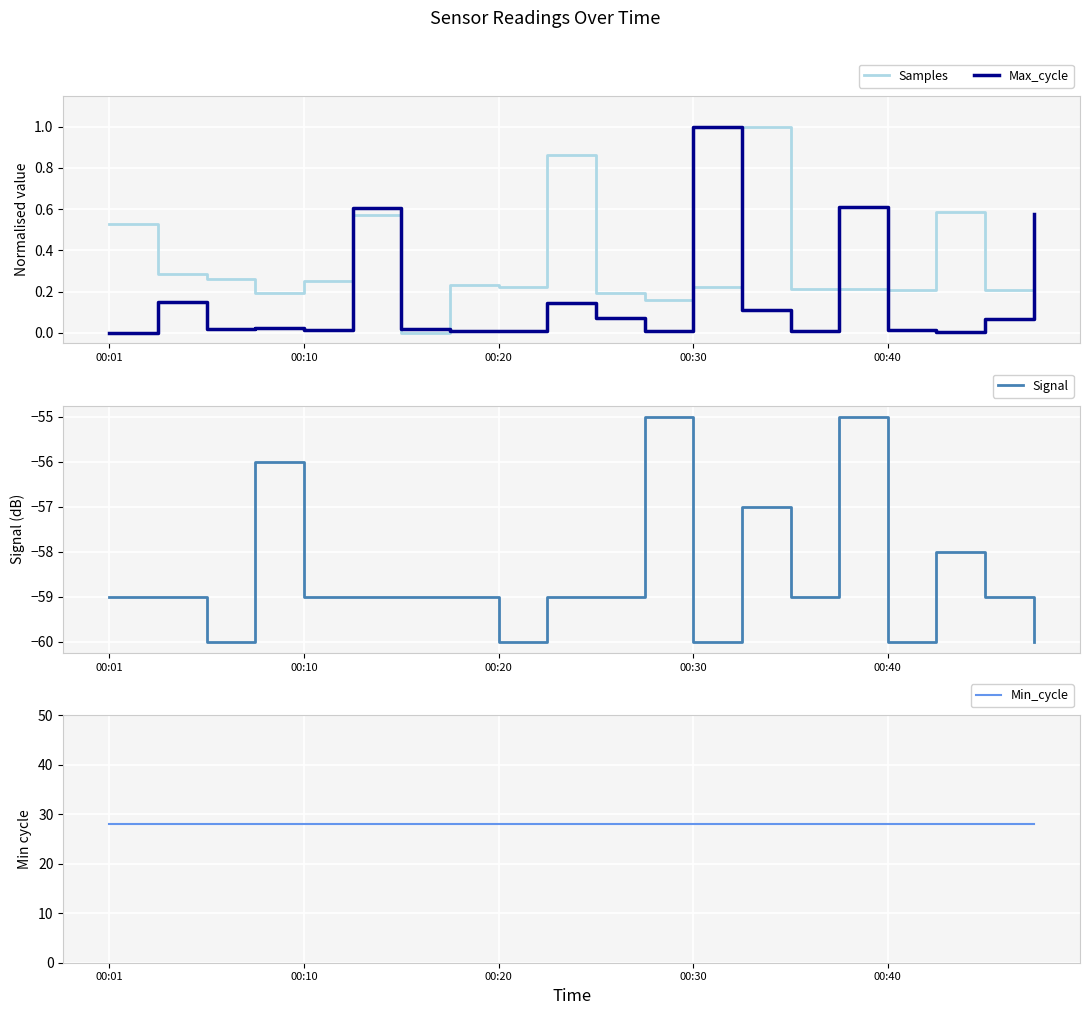

At how many categories does at least one series exceed 10?

20